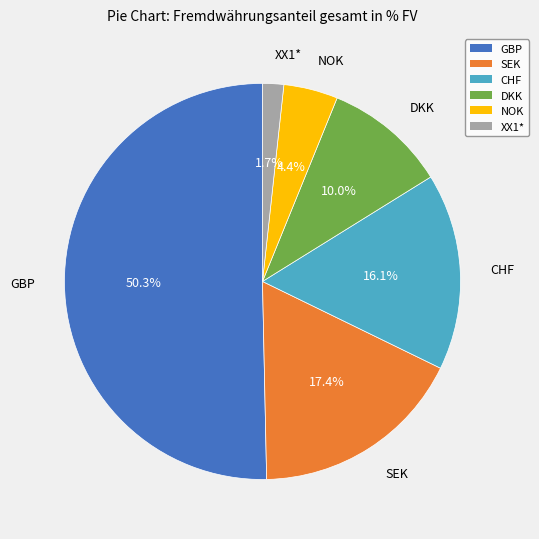

Which slice is the largest?

GBP